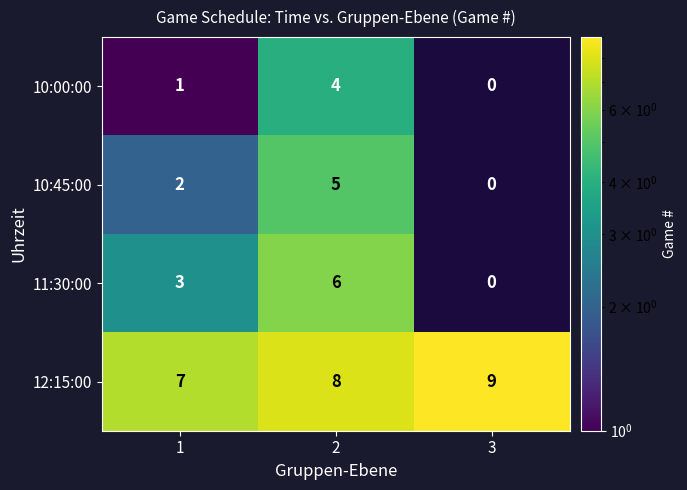

The 12:15:00 series shows 8.0 at 2. True or false?

True